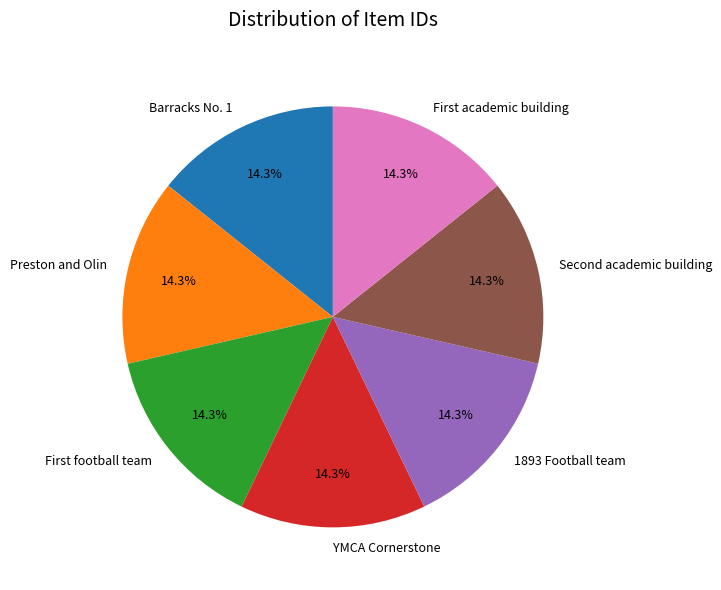

True or false: YMCA Cornerstone accounts for 9% of the total.

False